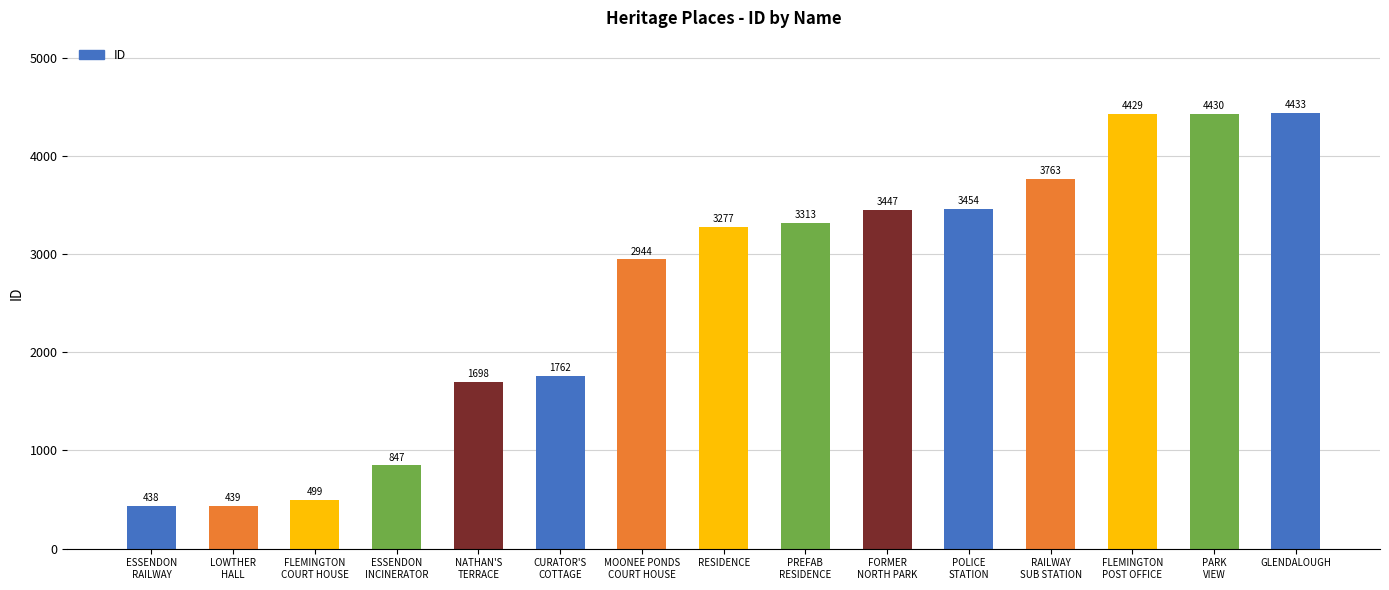

What is the value of the 3rd bar from the left?

499